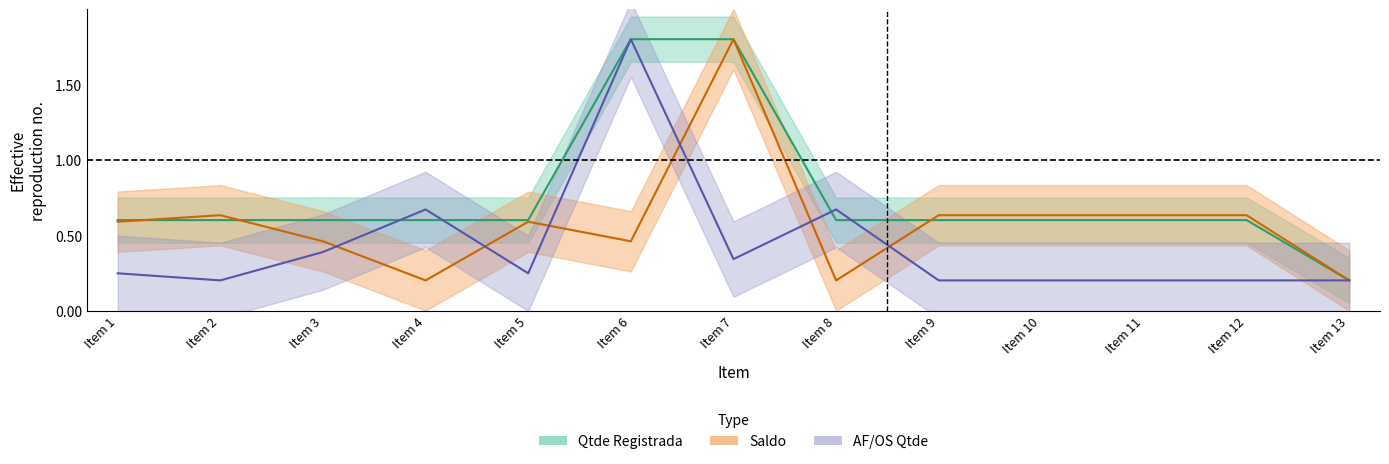

Which series ends up on top after the final intersection of Saldo and AF_OS_Qtde?

Saldo